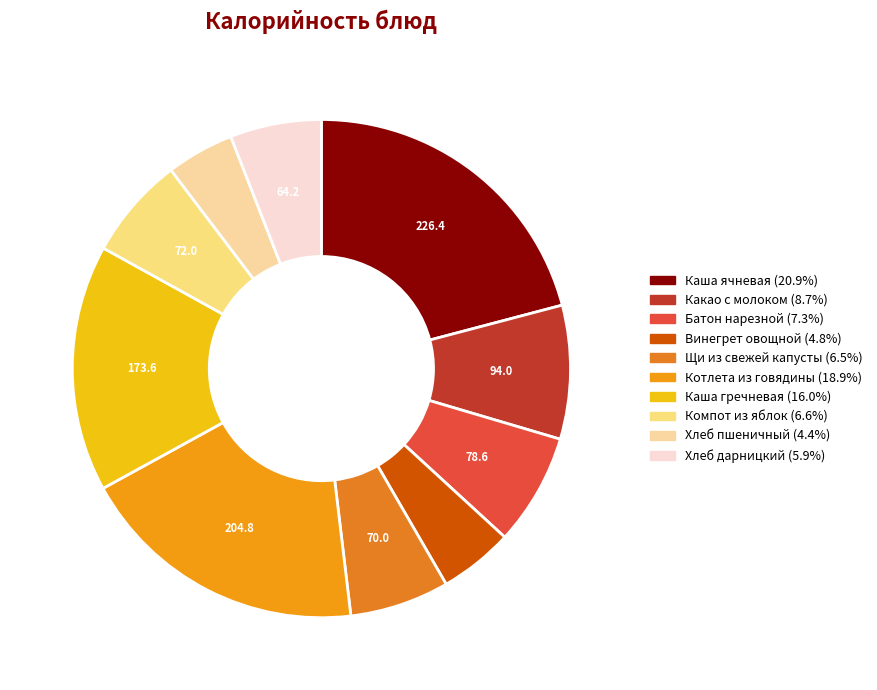

What is the change in value from Каша гречневая to Хлеб пшеничный?

-126.0